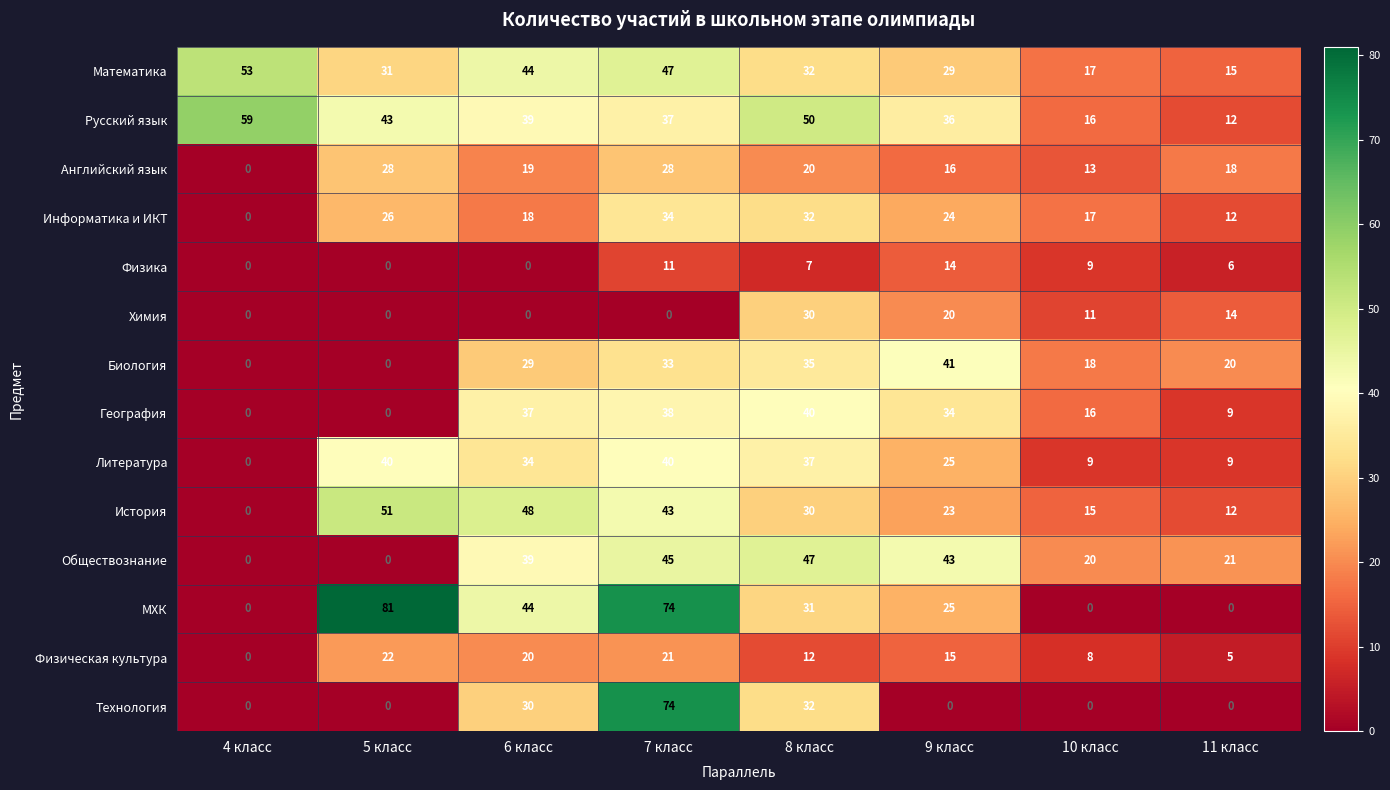

How many values in the Физика series are below 7?

4